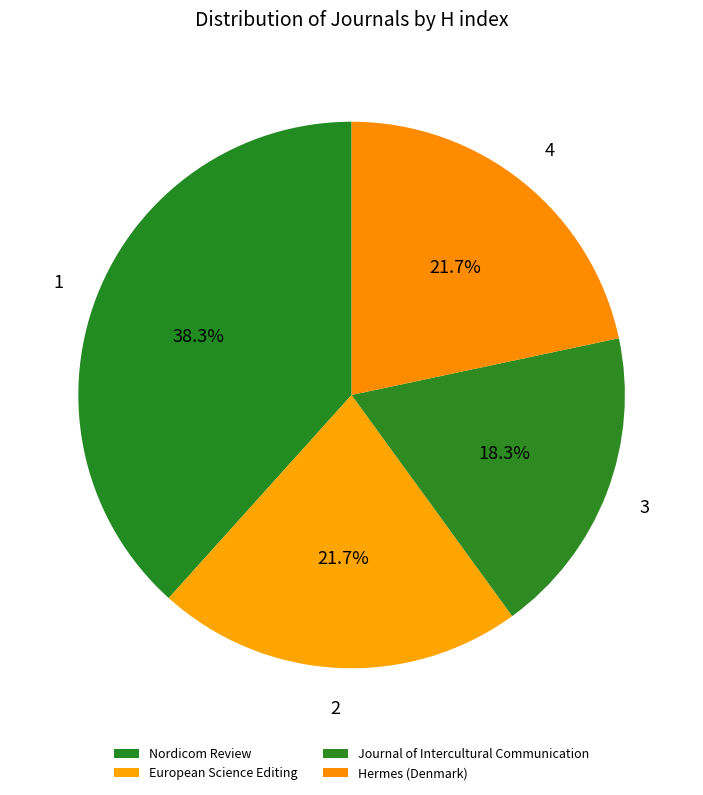

How many segments does this pie chart have?

4